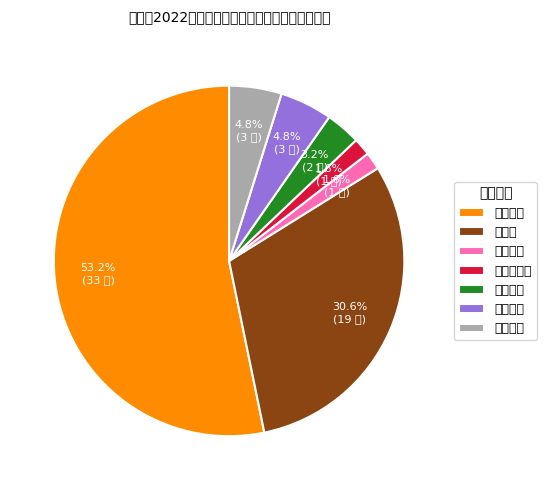

Which has a higher value, 口腔医师 or 中医师?

中医师